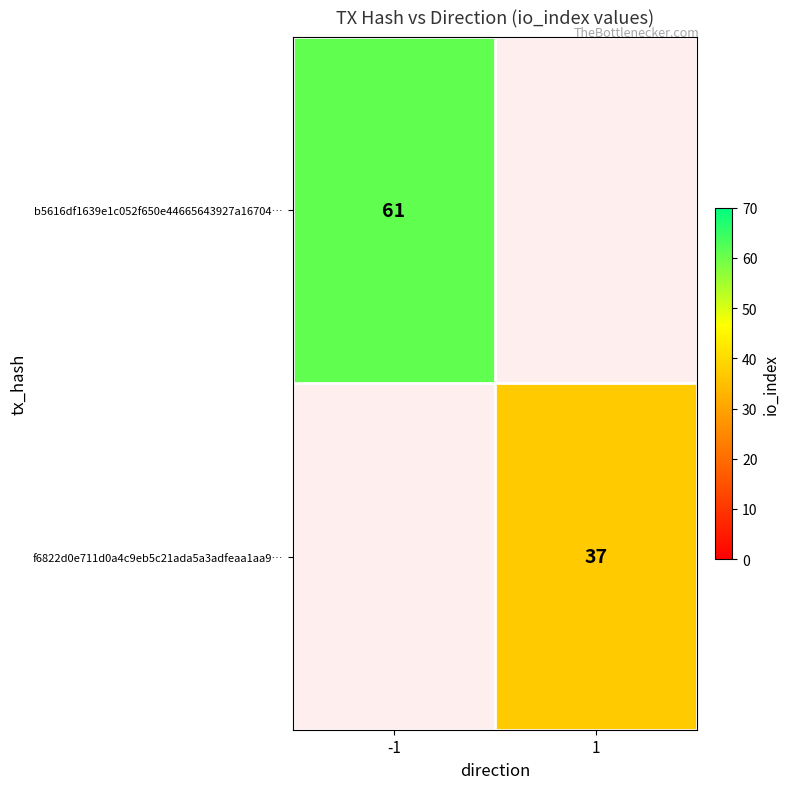

The f6822d0e711d0a4c9eb5c21ada5a3adfeaa1aa9… series shows 63 at 1. True or false?

False